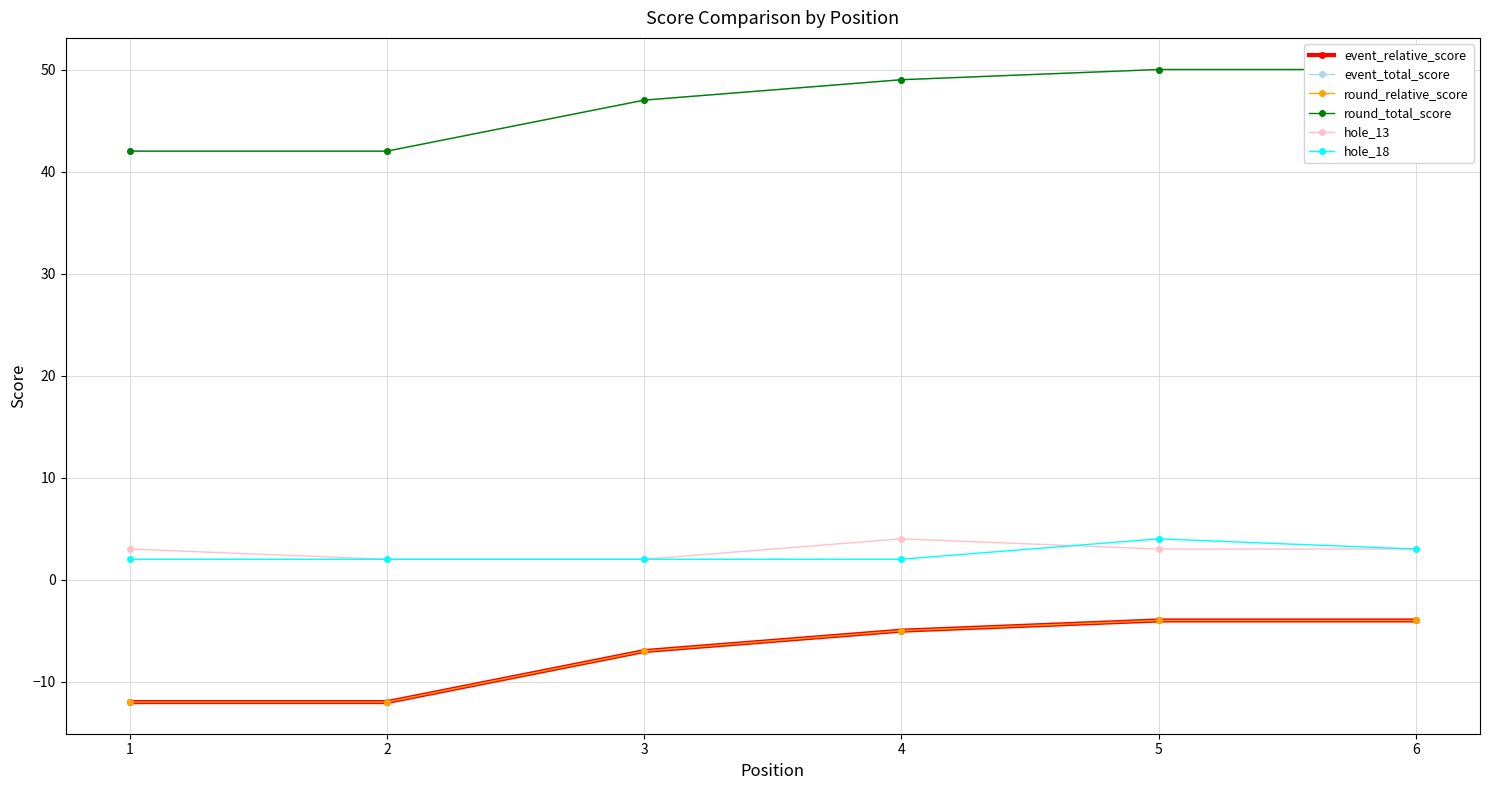

What is the value of the round_total_score point at the 2nd from the left?

42